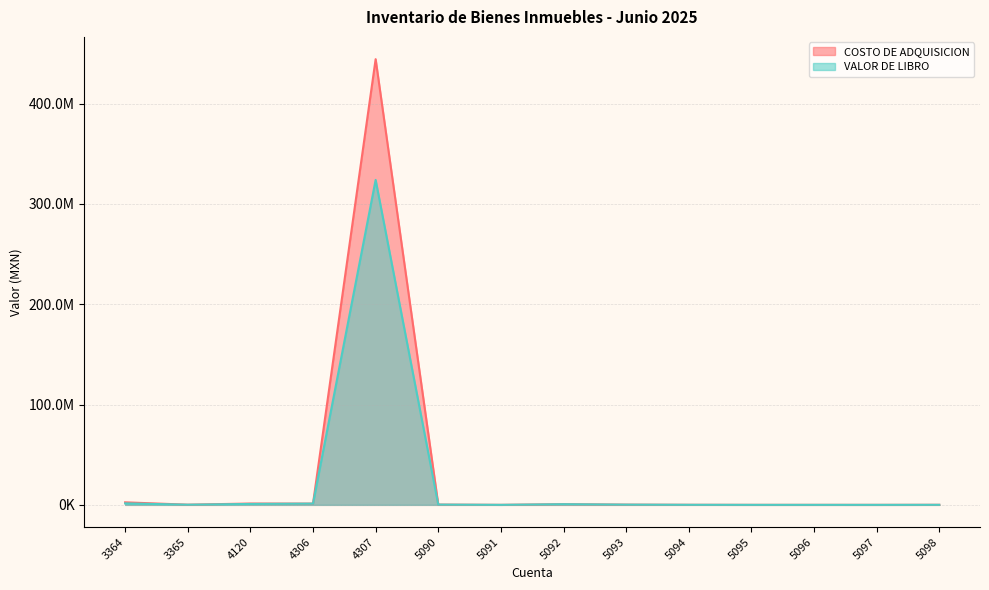

Rank the series at 5090 from lowest to highest value.

COSTO DE ADQUISICION, VALOR DE LIBRO